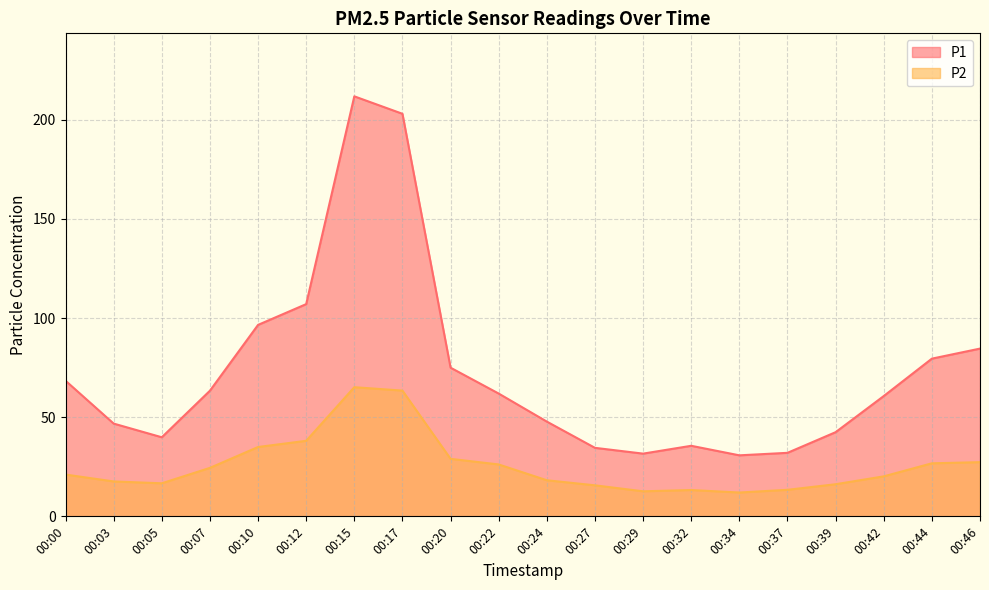

Reading left to right, what are all the values shown in this chart?

P1: 68.4	46.8	39.9	63.4	96.5	107.0	211.8	203.0	75.0	61.9	47.8	34.5	31.6	35.6	30.8	32.0	42.5	60.7	79.5	84.6
P2: 21.1	17.6	16.7	24.4	35.0	38.1	65.1	63.4	29.0	26.2	18.2	15.7	12.6	13.3	12.0	13.4	16.2	20.2	26.8	27.3